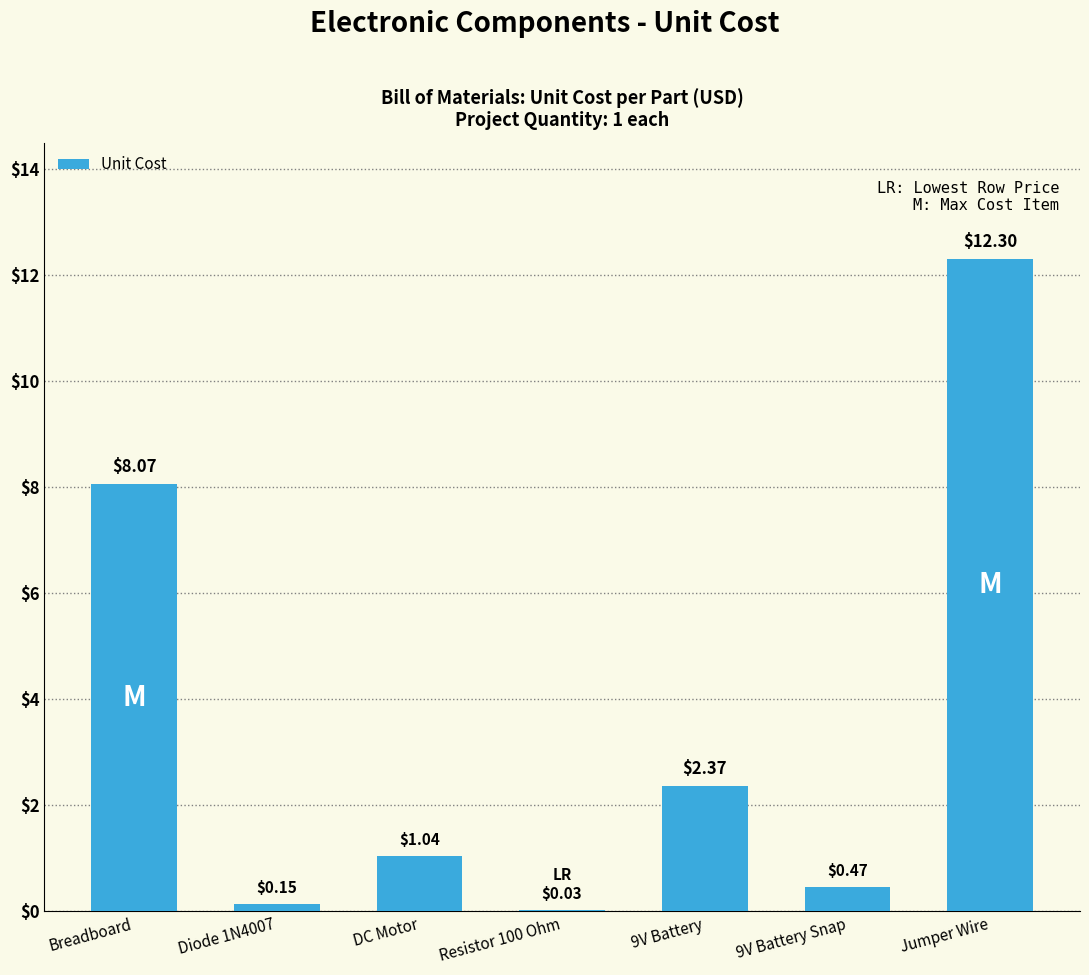

Where does the data first go above 1?

Breadboard